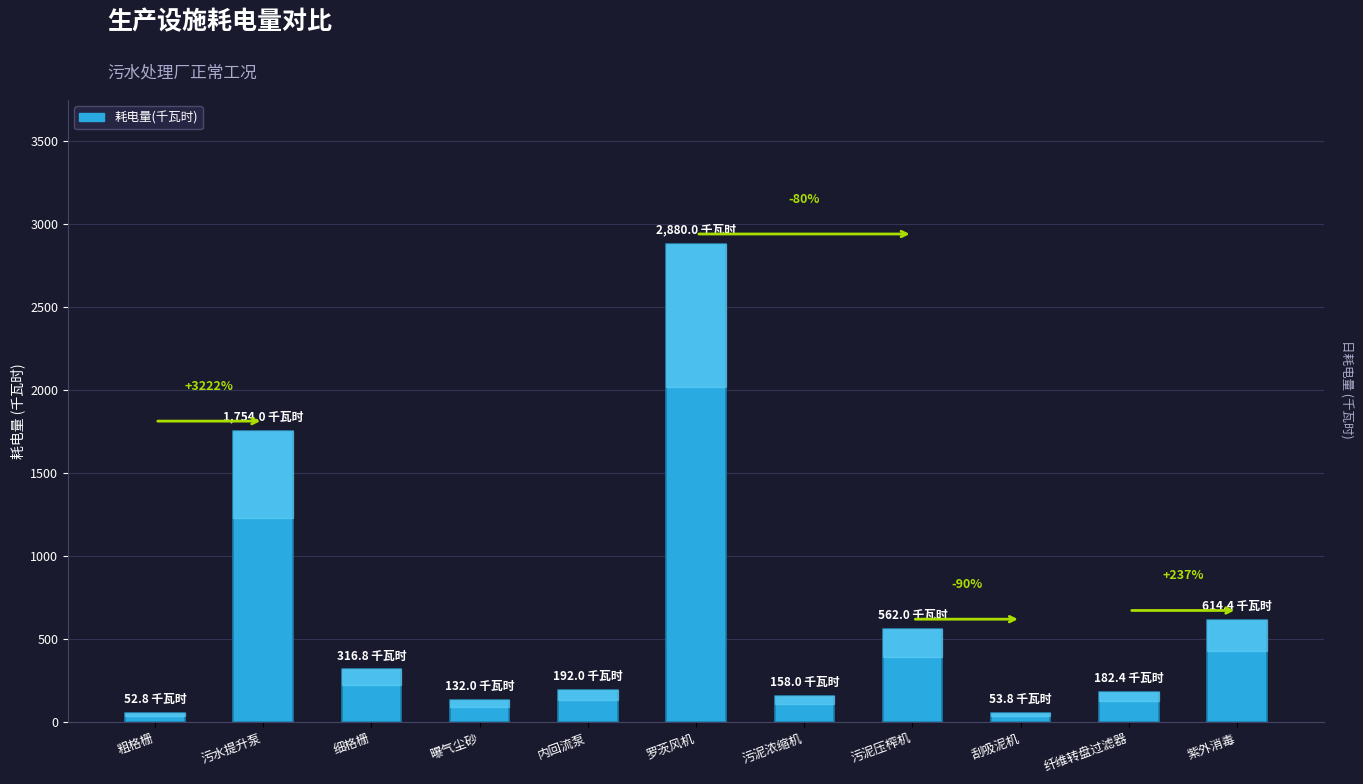

What is the sum of all values?

6898.1